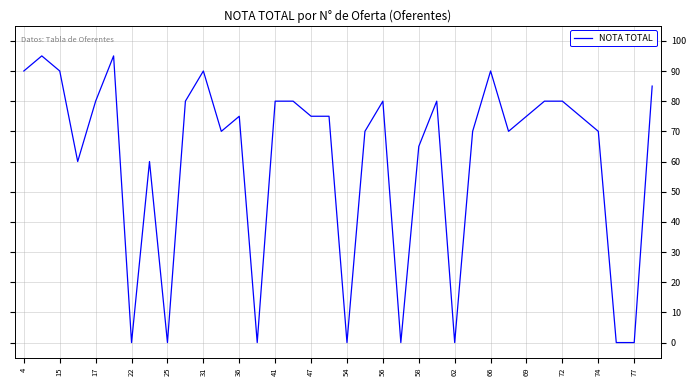

What is the difference between the maximum and minimum values?

95